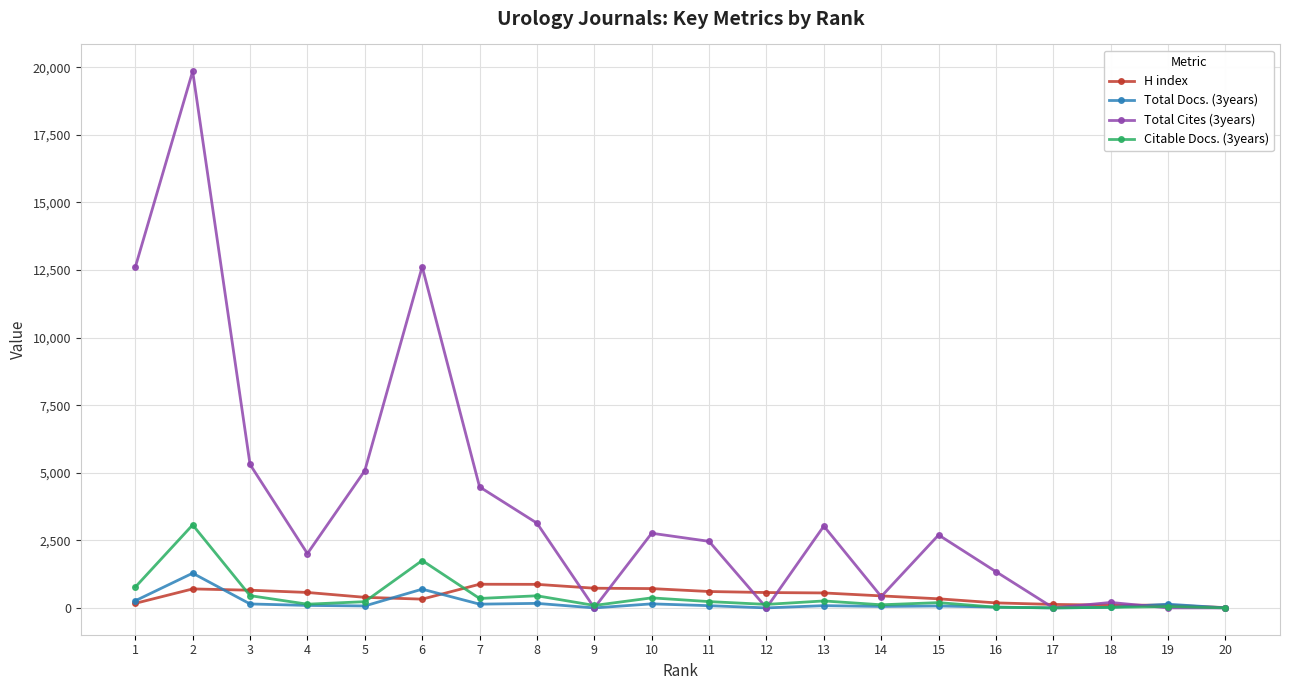

Read the Citable Docs. (3years) value at 11.

233